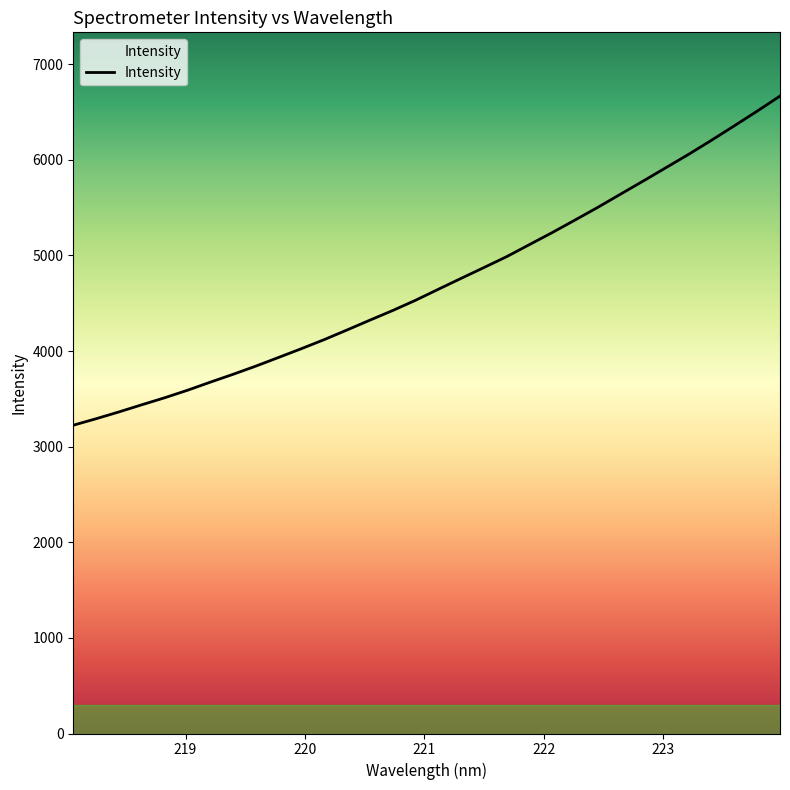

What is the smallest value displayed?

3224.0